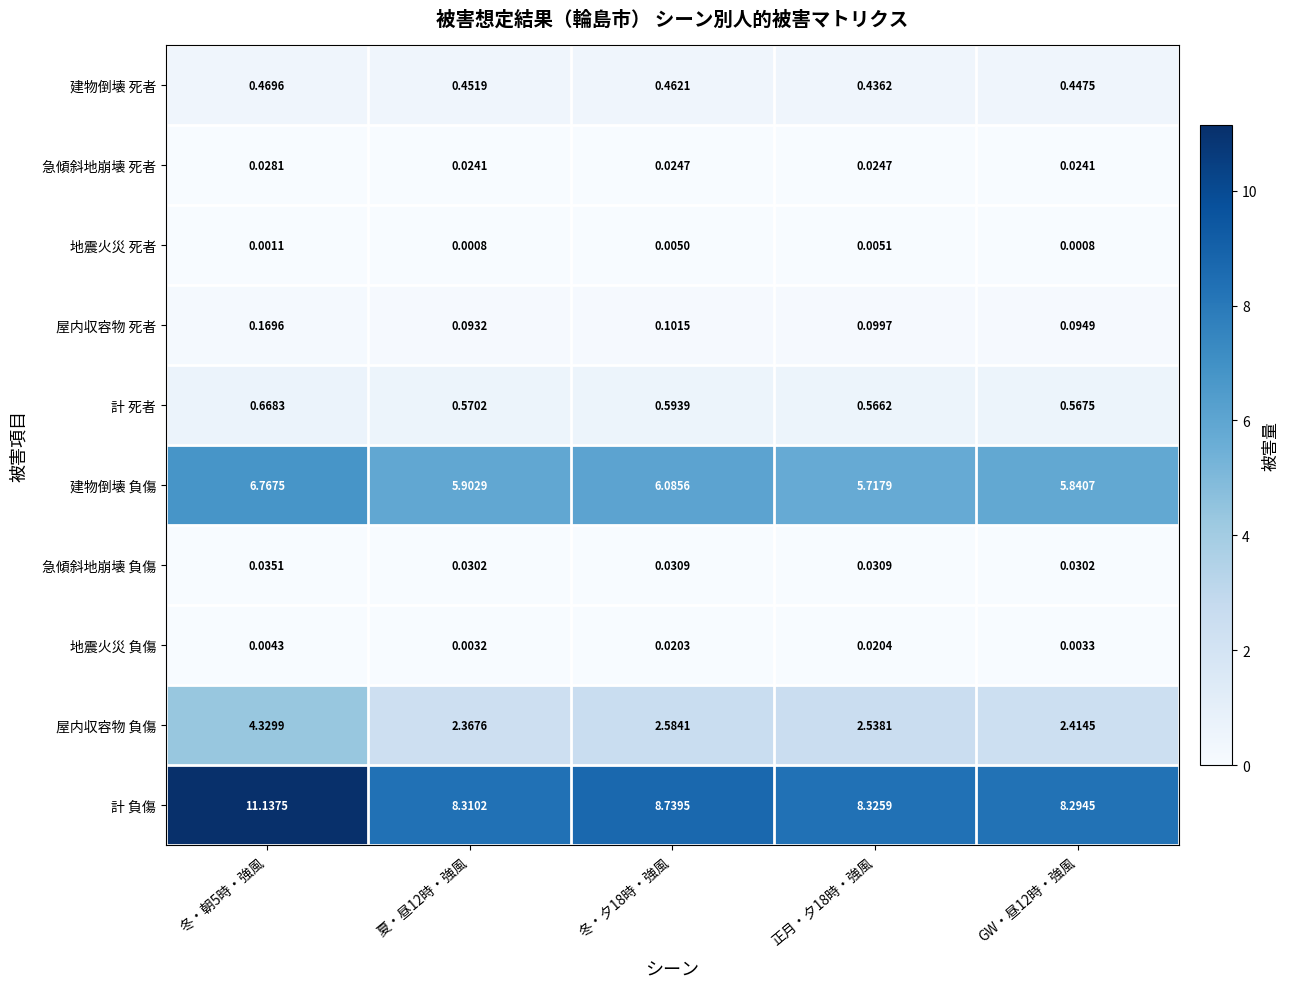

Rank the series at 正月・夕18時・強風 from lowest to highest value.

地震火災 死者, 地震火災 負傷, 急傾斜地崩壊 死者, 急傾斜地崩壊 負傷, 屋内収容物 死者, 建物倒壊 死者, 計 死者, 屋内収容物 負傷, 建物倒壊 負傷, 計 負傷